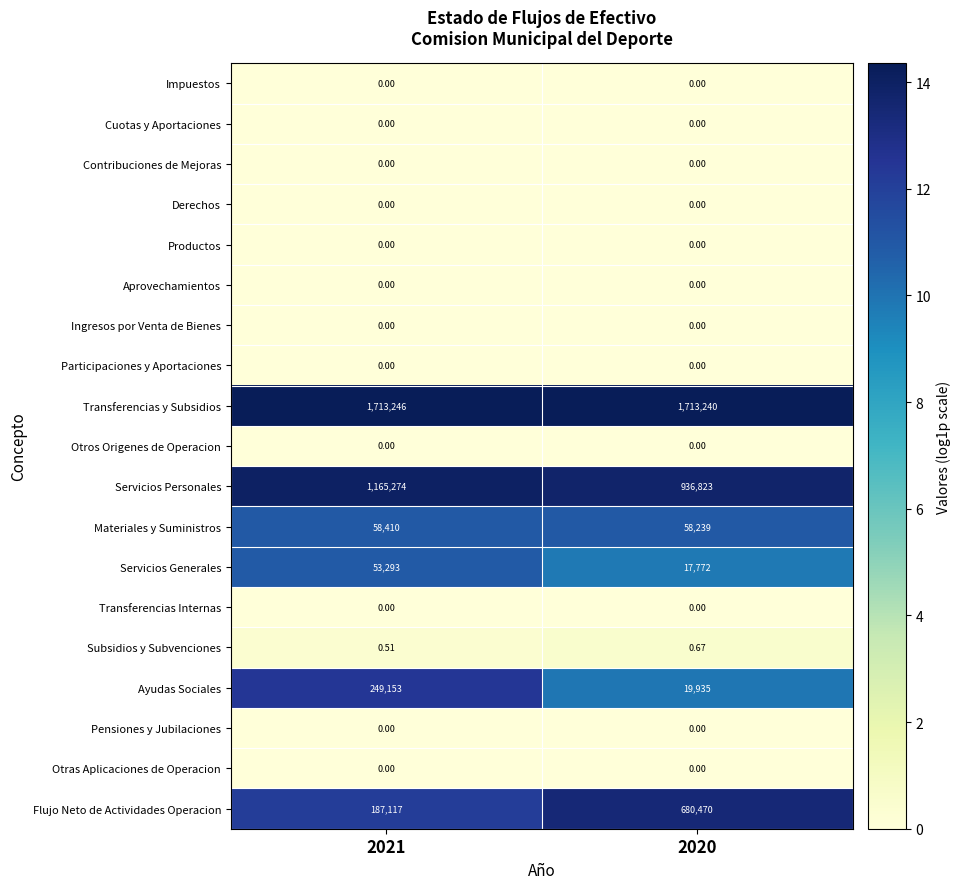

Is the value of Servicios Generales at 2021 greater than the value of Ingresos por Venta de Bienes at 2020?

Yes